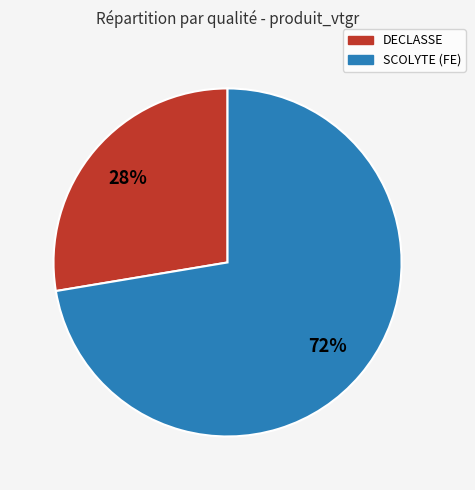

Is there any slice that represents more than half of the pie?

Yes